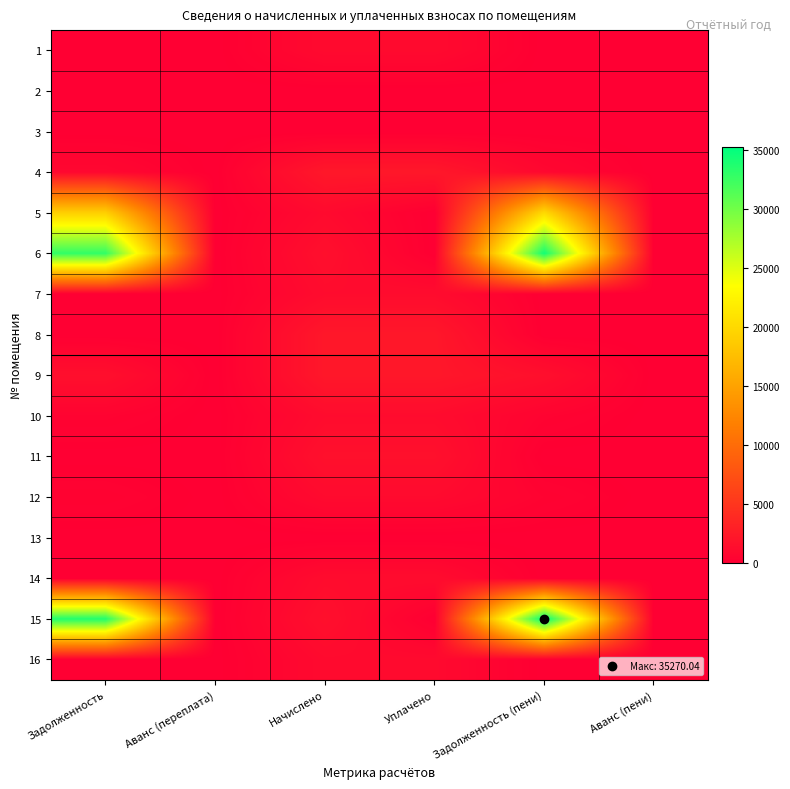

Reading left to right, transcribe all the data shown in this chart.

1: Задолженность=0.0	Аванс (переплата)=0.0	Начислено=1015.5	Уплачено=1015.5	Задолженность (пени)=0.0	Аванс (пени)=0.0
2: Задолженность=0.0	Аванс (переплата)=0.0	Начислено=0.0	Уплачено=0.0	Задолженность (пени)=0.0	Аванс (пени)=0.0
3: Задолженность=0.0	Аванс (переплата)=0.0	Начислено=0.0	Уплачено=0.0	Задолженность (пени)=0.0	Аванс (пени)=0.0
4: Задолженность=744.2	Аванс (переплата)=0.0	Начислено=2232.6	Уплачено=2232.6	Задолженность (пени)=744.2	Аванс (пени)=0.0
5: Задолженность=19110.7	Аванс (переплата)=0.0	Начислено=1011.8	Уплачено=0.0	Задолженность (пени)=20122.5	Аванс (пени)=0.0
6: Задолженность=32930.5	Аванс (переплата)=0.0	Начислено=1495.7	Уплачено=0.0	Задолженность (пени)=34426.3	Аванс (пени)=0.0
7: Задолженность=0.0	Аванс (переплата)=0.0	Начислено=1158.5	Уплачено=1158.5	Задолженность (пени)=0.0	Аванс (пени)=0.0
8: Задолженность=0.0	Аванс (переплата)=0.0	Начислено=2195.9	Уплачено=2195.9	Задолженность (пени)=0.0	Аванс (пени)=0.0
9: Задолженность=1464.0	Аванс (переплата)=0.0	Начислено=2195.9	Уплачено=2195.9	Задолженность (пени)=1464.0	Аванс (пени)=0.0
10: Задолженность=386.1	Аванс (переплата)=0.0	Начислено=1158.5	Уплачено=1158.5	Задолженность (пени)=386.1	Аванс (пени)=0.0
11: Задолженность=0.0	Аванс (переплата)=0.0	Начислено=1554.4	Уплачено=1554.4	Задолженность (пени)=0.0	Аванс (пени)=0.0
12: Задолженность=338.5	Аванс (переплата)=0.0	Начислено=1015.5	Уплачено=1015.5	Задолженность (пени)=338.5	Аванс (пени)=0.0
13: Задолженность=0.0	Аванс (переплата)=0.0	Начислено=0.0	Уплачено=0.0	Задолженность (пени)=0.0	Аванс (пени)=0.0
14: Задолженность=0.0	Аванс (переплата)=0.0	Начислено=1165.8	Уплачено=1165.8	Задолженность (пени)=0.0	Аванс (пени)=0.0
15: Задолженность=33737.6	Аванс (переплата)=0.0	Начислено=1532.4	Уплачено=0.0	Задолженность (пени)=35270.0	Аванс (пени)=0.0
16: Задолженность=0.0	Аванс (переплата)=0.0	Начислено=1004.5	Уплачено=1004.5	Задолженность (пени)=0.0	Аванс (пени)=0.0